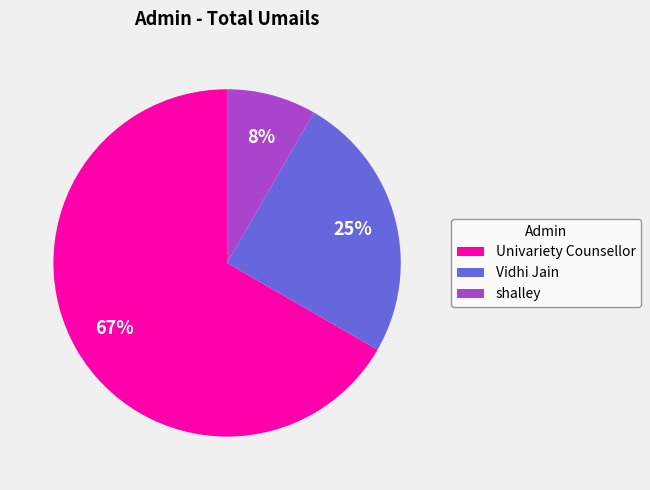

To the nearest percent, what is the combined percentage of Vidhi Jain and shalley?

33%